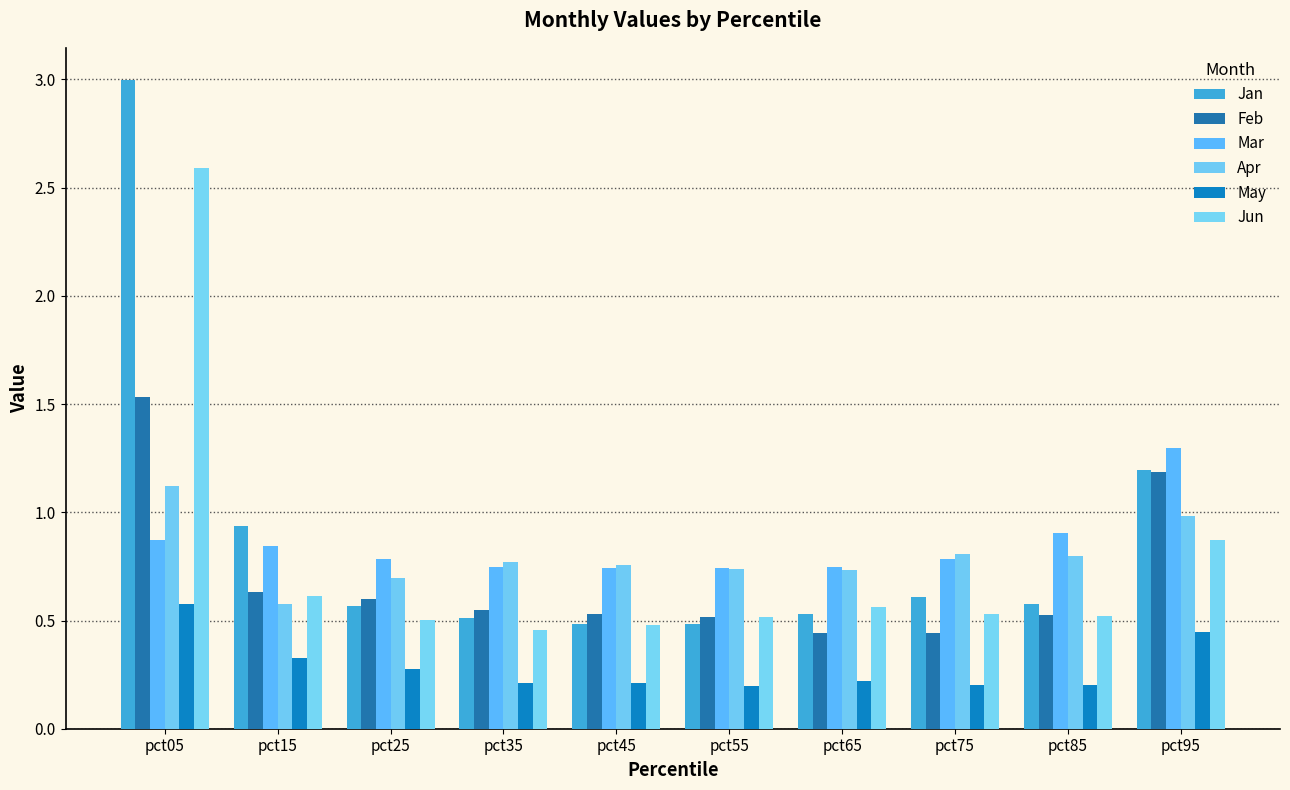

The value of Jun at pct55 is 0.2. True or false?

False